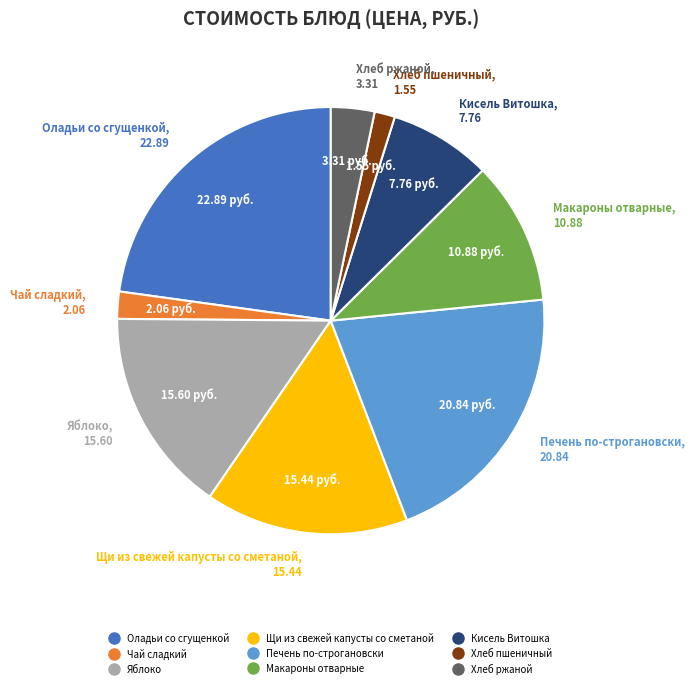

Between Кисель Витошка and Оладьи со сгущенкой, which is larger?

Оладьи со сгущенкой